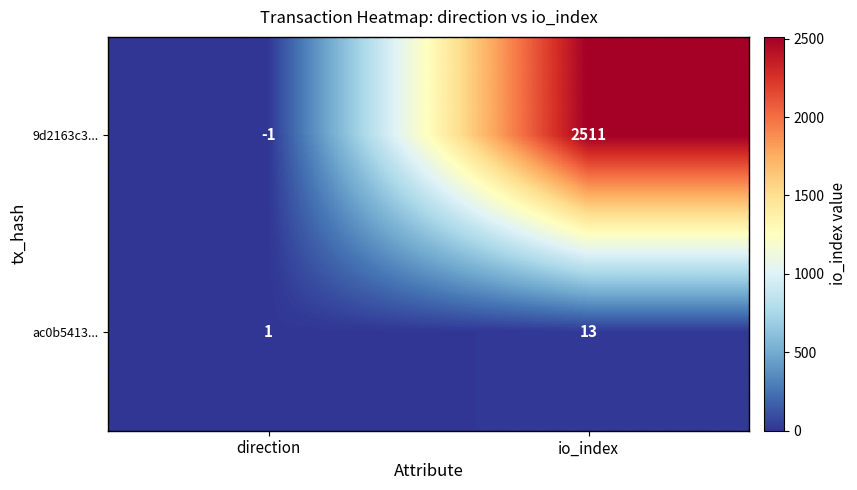

What is the total value across all series at io_index?

2524